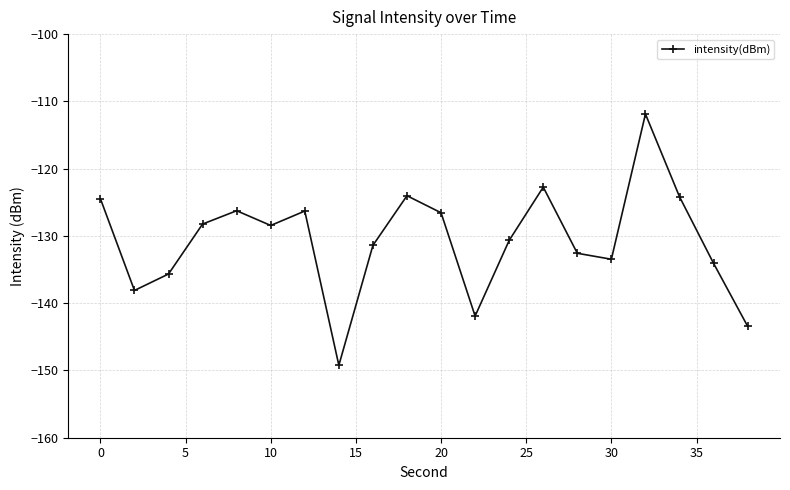

What is the difference between the maximum and minimum values?

37.4